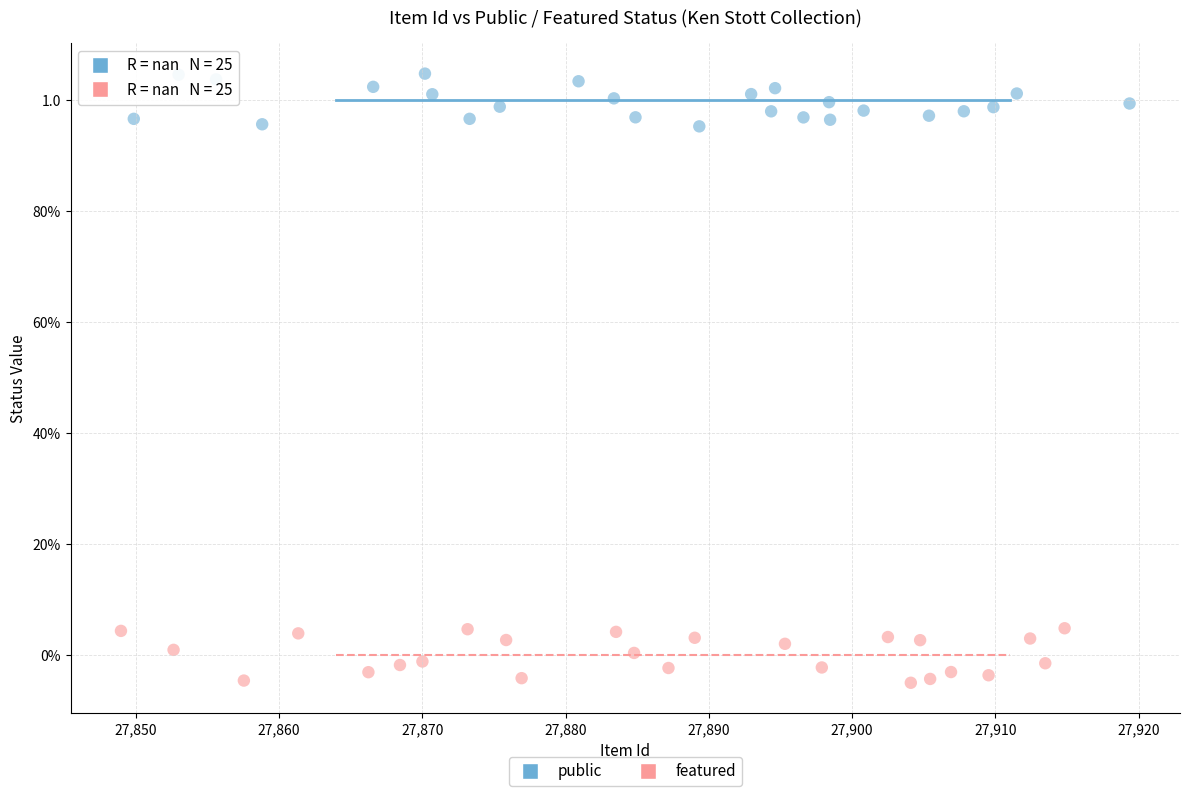

What are all the series names shown in the legend?

public, featured